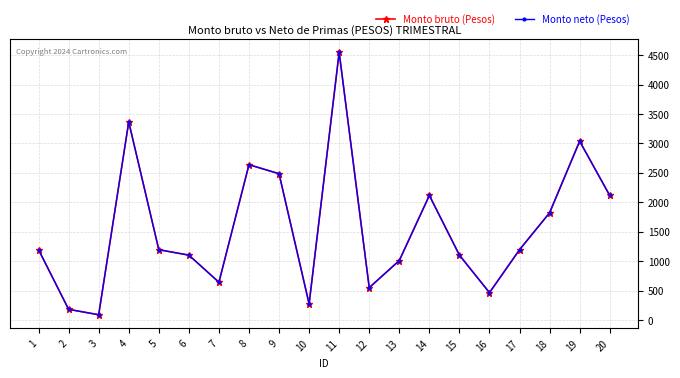

Reading left to right, transcribe all the data shown in this chart.

Monto bruto (Pesos): 1196	184	92	3365	1196	1104	644	2639	2486	276	4547	552	1012	2117	1104	467	1196	1823	3038	2117
Monto neto (Pesos): 1196	184	92	3365	1196	1104	644	2639	2486	276	4547	552	1012	2117	1104	467	1196	1823	3038	2117